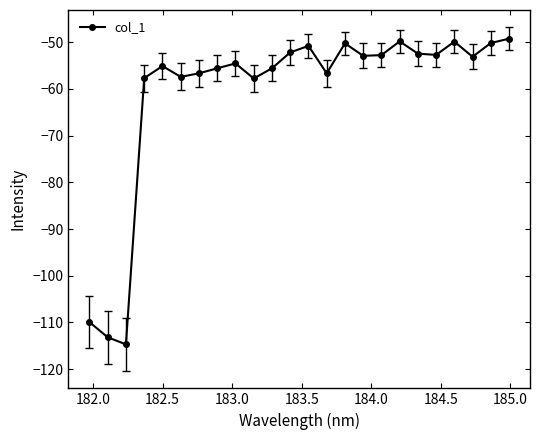

What is the difference between the maximum and minimum values?

65.5